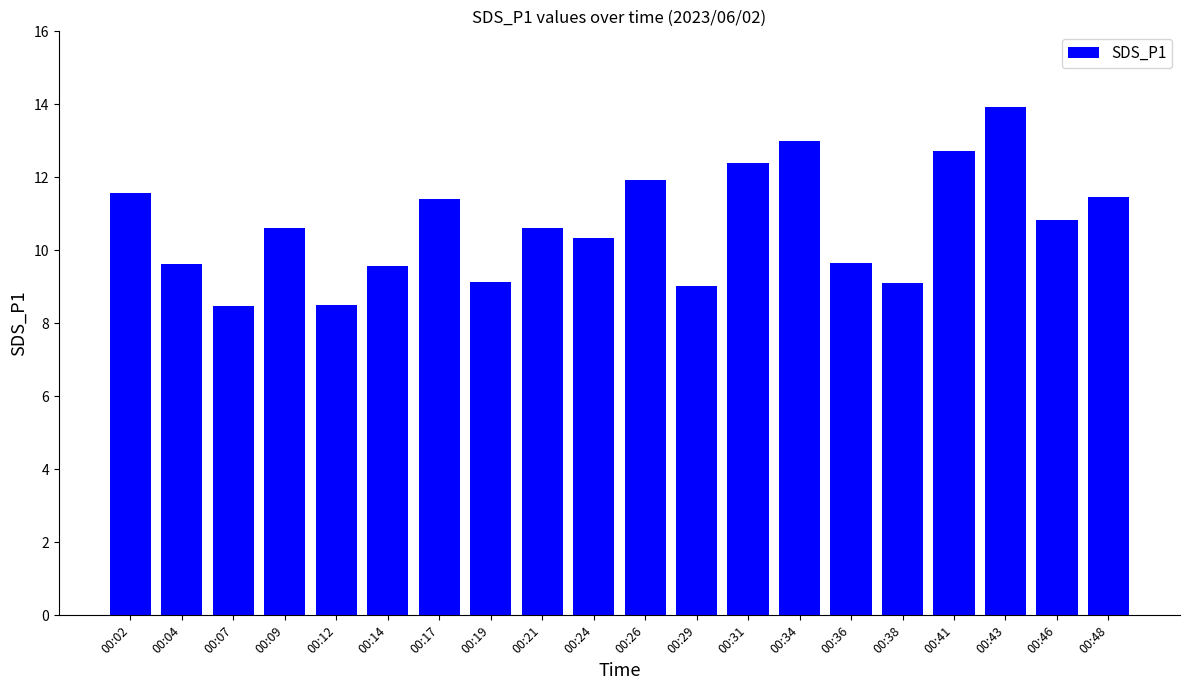

What is the value of the 1st bar from the left?

11.6